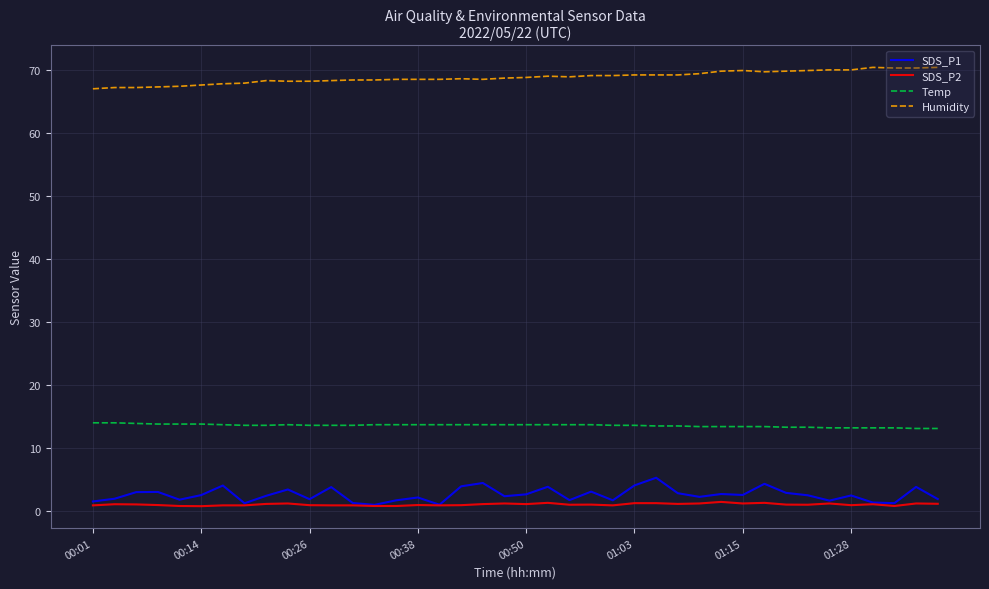

Which series has the largest total across all categories?

Humidity